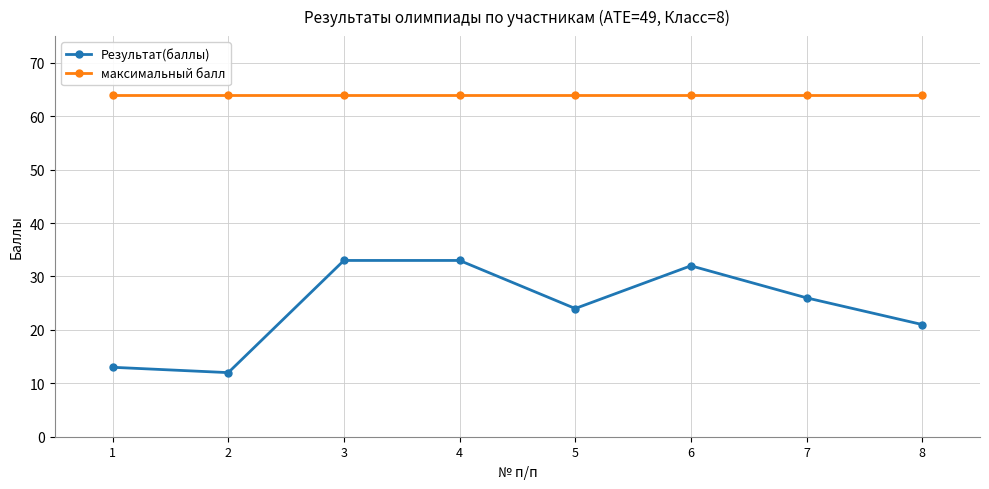

At which label is Результат(баллы) closest to 22?

8